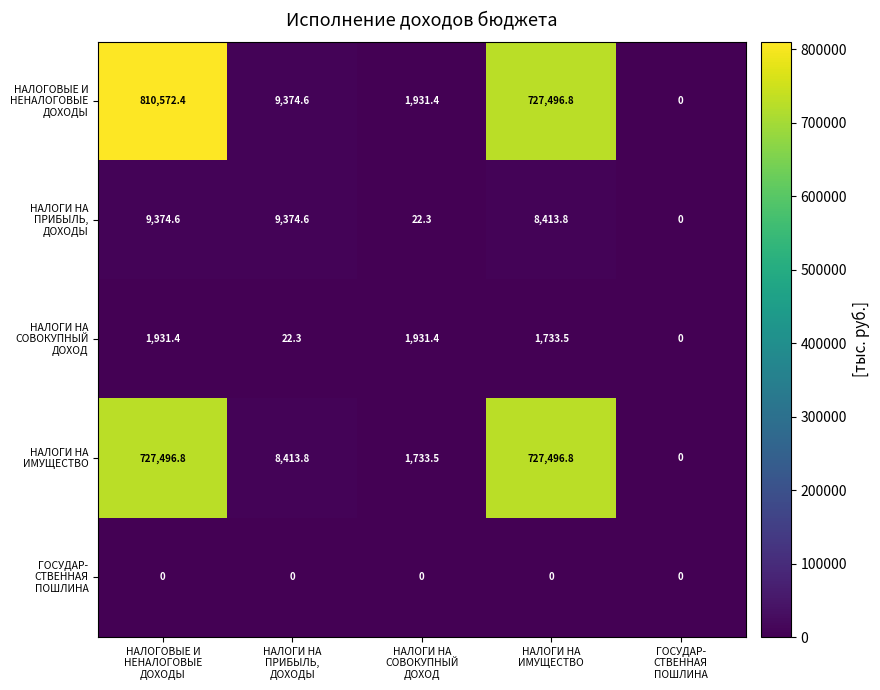

What is the greatest value displayed?

810572.4